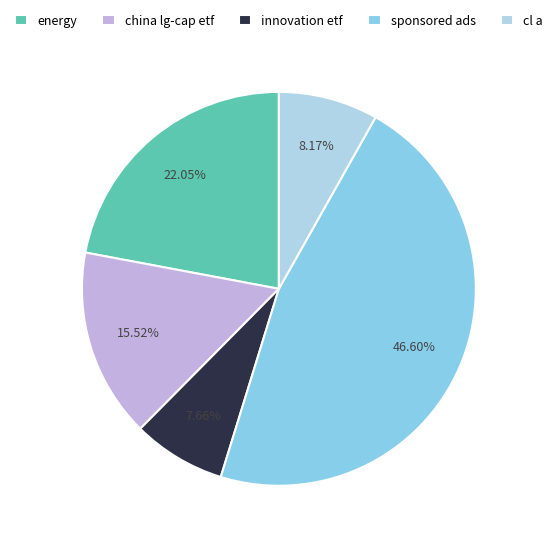

Between cl a and energy, which is larger?

energy